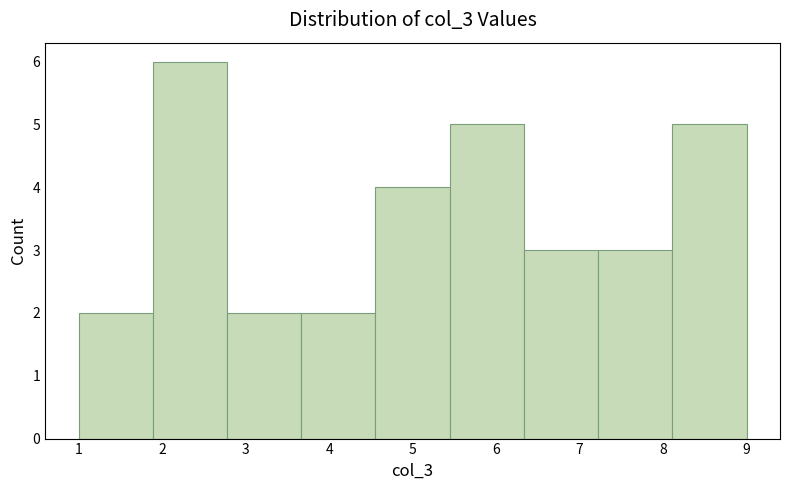

Reading left to right, list every bar in this chart as the range it spans on the x-axis followed by its height. Neither the bar edges nor the heights are printed on the chart, so give them approximately, as read against the axes.

1.0 to 1.9: 2
1.9 to 2.8: 6
2.8 to 3.7: 2
3.7 to 4.6: 2
4.6 to 5.4: 4
5.4 to 6.3: 5
6.3 to 7.2: 3
7.2 to 8.1: 3
8.1 to 9.0: 5